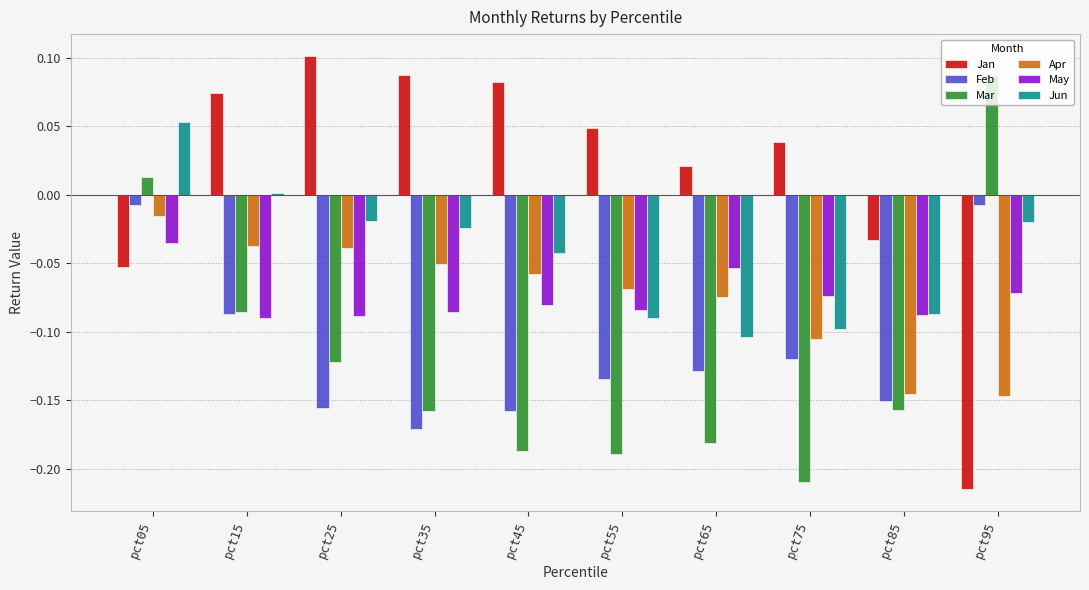

At which category is the sum across all series the highest?

pct05